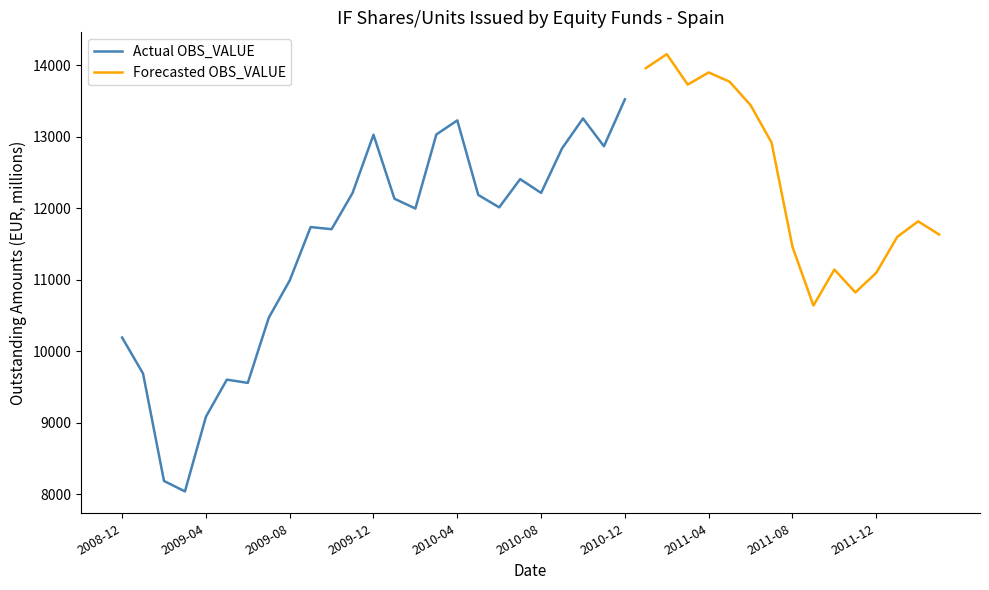

What is the average value?

11806